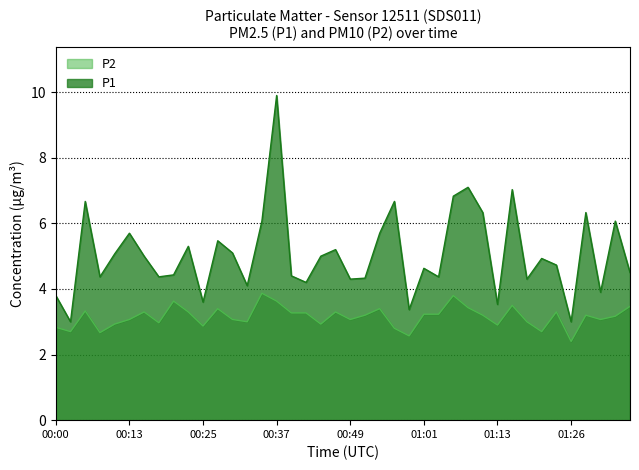

How many interior local valleys does the P1 series have?

13